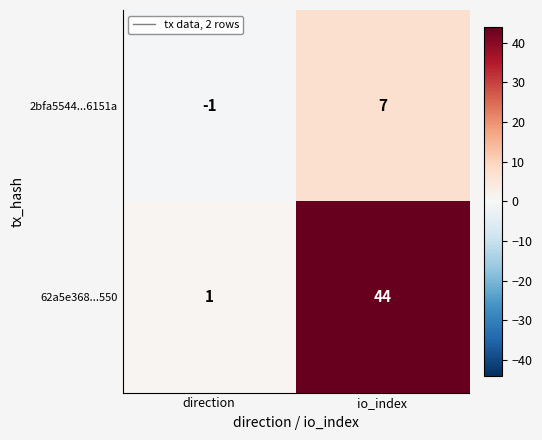

True or false: 62a5e368...550 has a value of 44 at io_index.

True